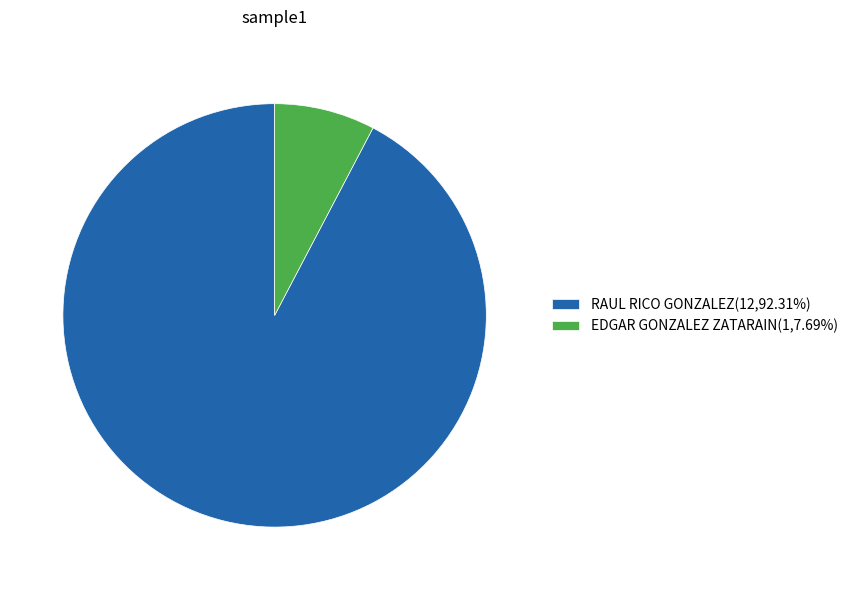

Is the sum of RAUL RICO GONZALEZ(12,92.31%) and EDGAR GONZALEZ ZATARAIN(1,7.69%) greater than half?

Yes